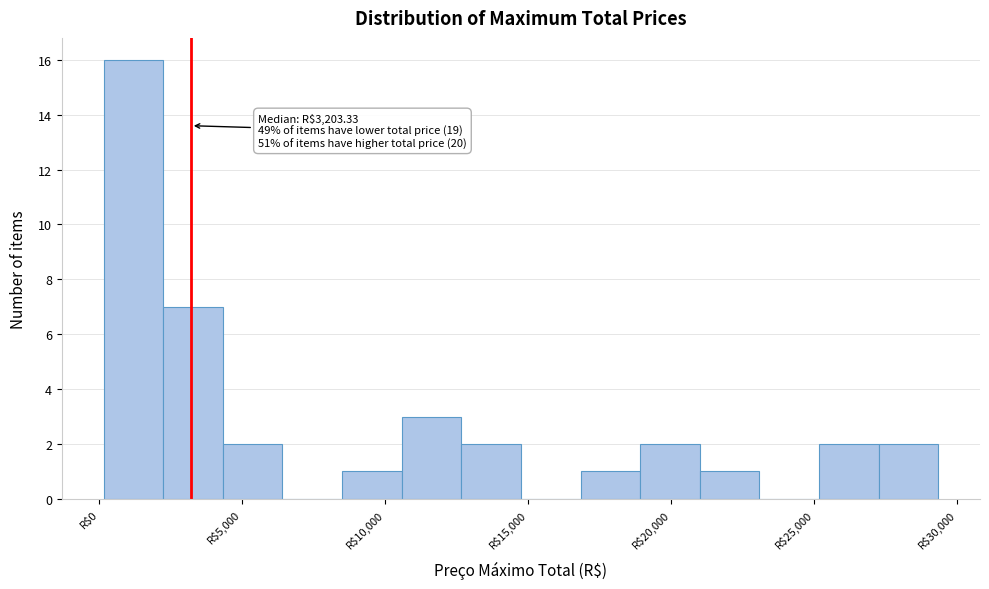

Which range on the x-axis has the tallest bar?

0 to 2000